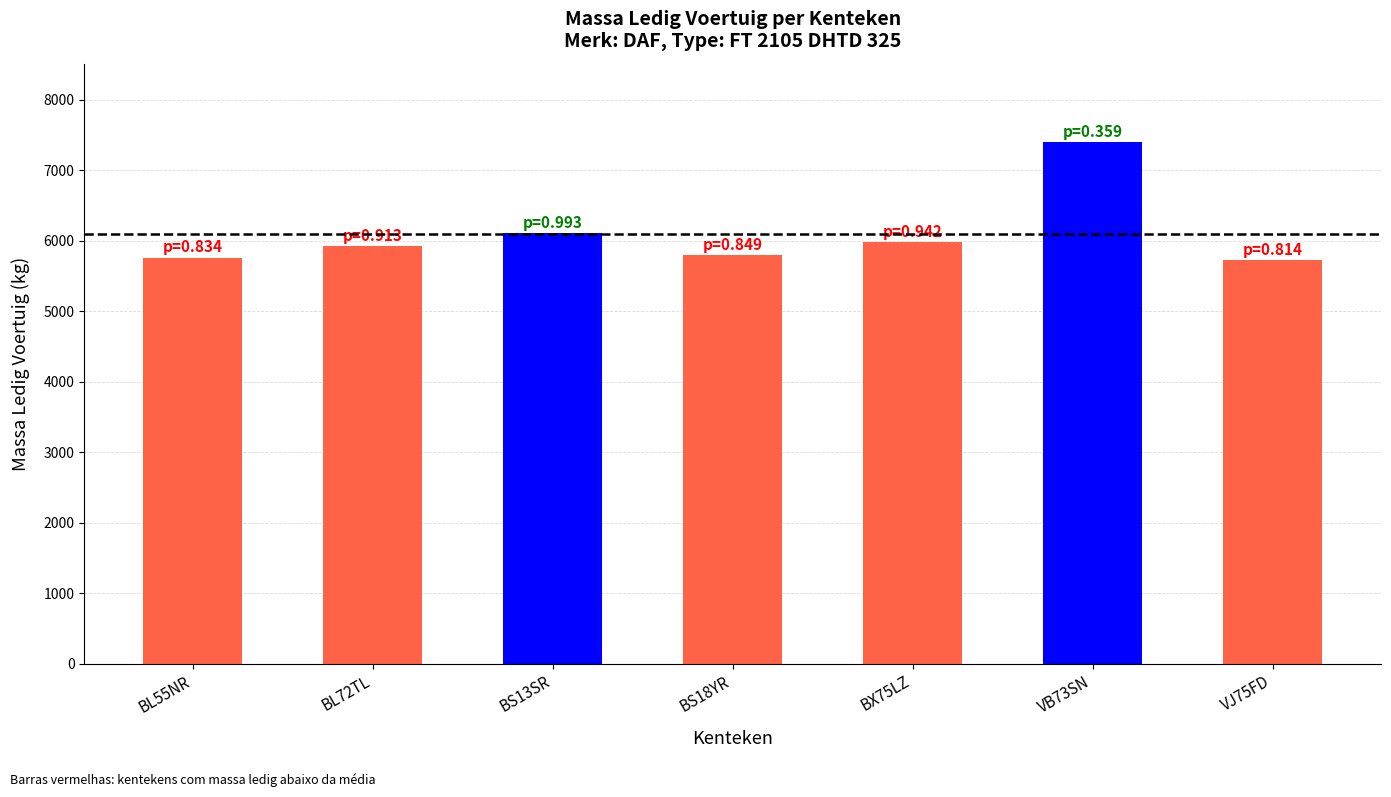

What is the difference between the second highest and minimum values?

392